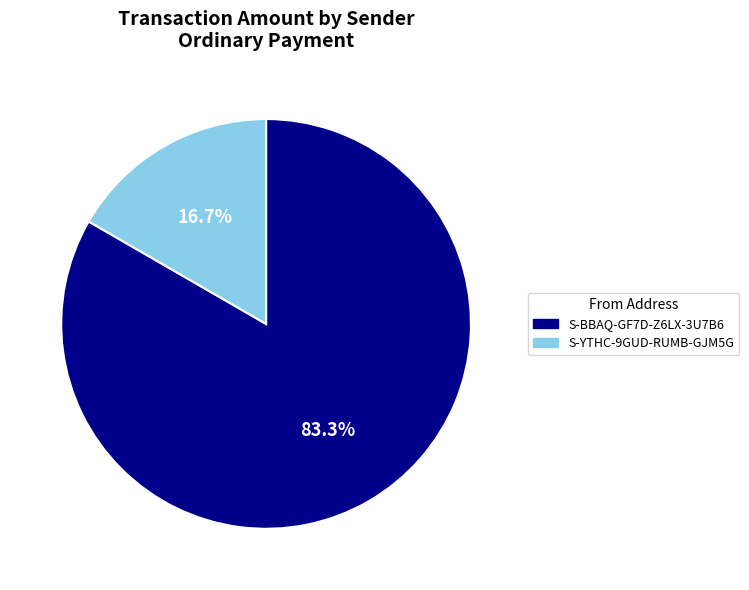

To the nearest percent, what is the combined percentage of S-YTHC-9GUD-RUMB-GJM5G and S-BBAQ-GF7D-Z6LX-3U7B6?

100%